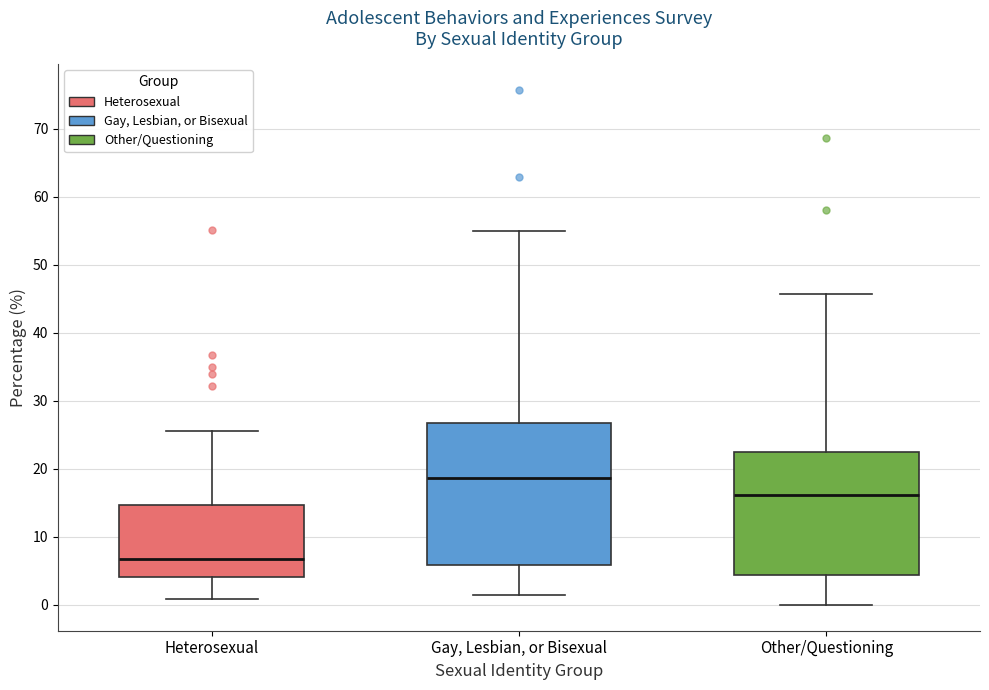

Which box's median line is the highest?

Gay, Lesbian, or Bisexual